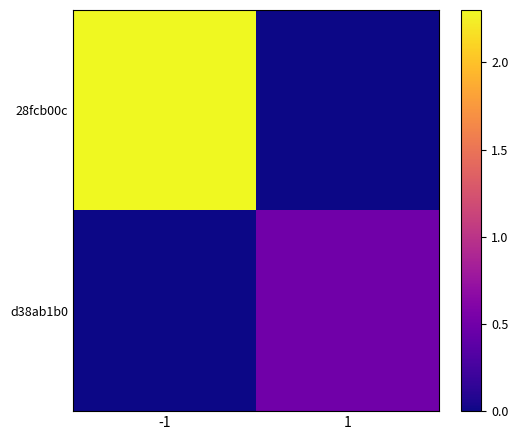

At which category does the chart reach its peak across all series?

-1